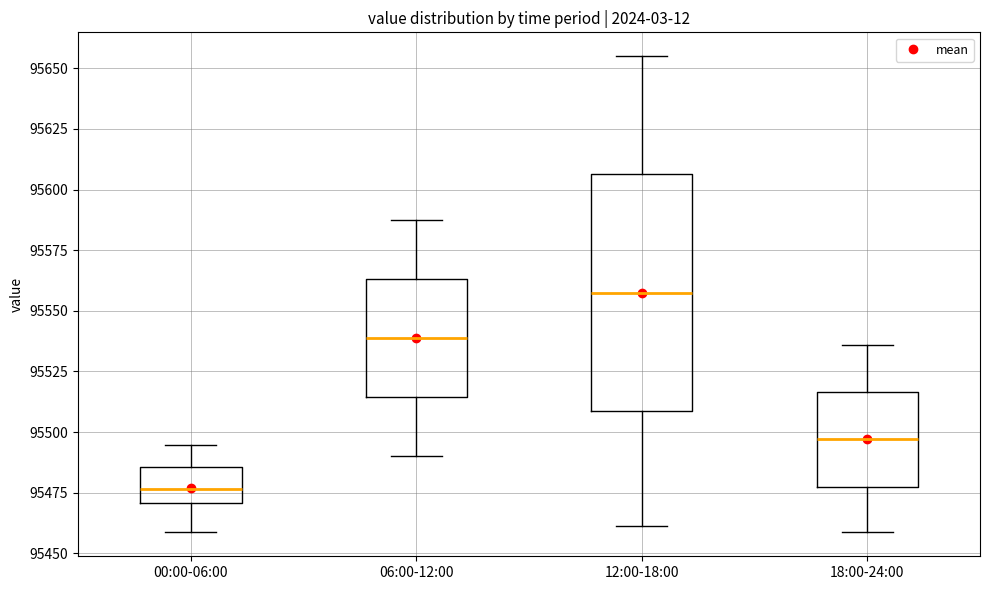

Reading left to right, read every box against the y-axis: the position of its median line, the range the box covers, and the ends of its whiskers. The values are not printed on the chart, so give them approximately, as read against the axis.

00:00-06:00: median 95475, box 95470 to 95485, whiskers 95460 to 95495
06:00-12:00: median 95540, box 95515 to 95565, whiskers 95490 to 95590
12:00-18:00: median 95560, box 95510 to 95605, whiskers 95460 to 95655
18:00-24:00: median 95495, box 95480 to 95515, whiskers 95460 to 95535